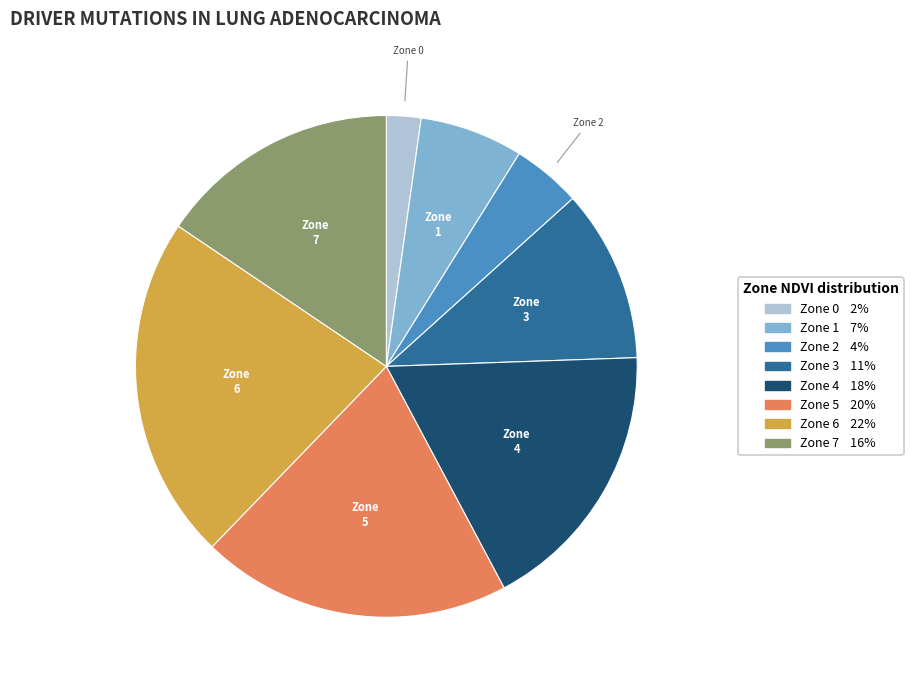

Which category has the smallest portion of the pie?

Zone 0